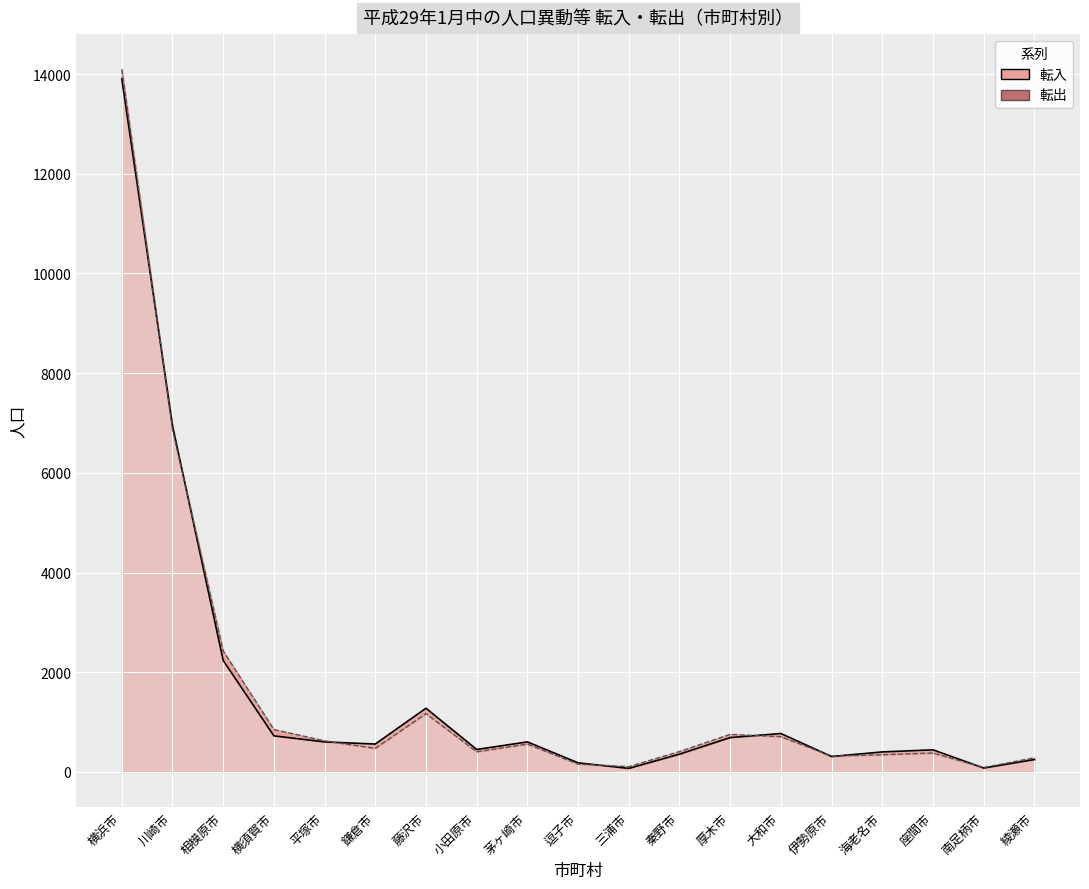

At which label does 転入 first exceed 559?

横浜市